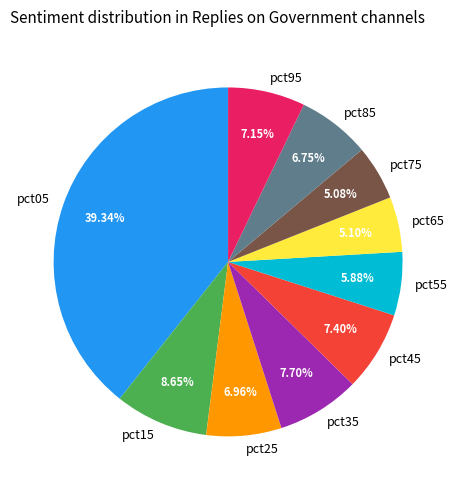

What is the total percentage of pct95 and pct65?

12.2%